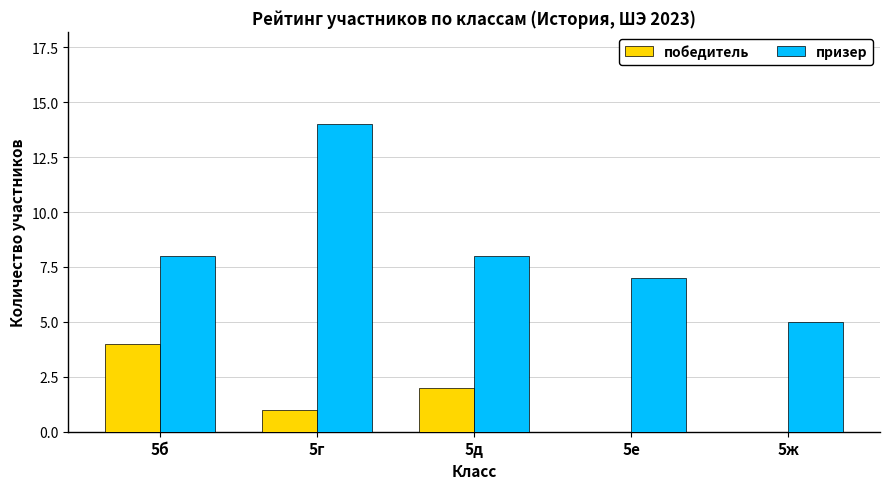

Is the value of победитель at 5б greater than the value of призер at 5ж?

No